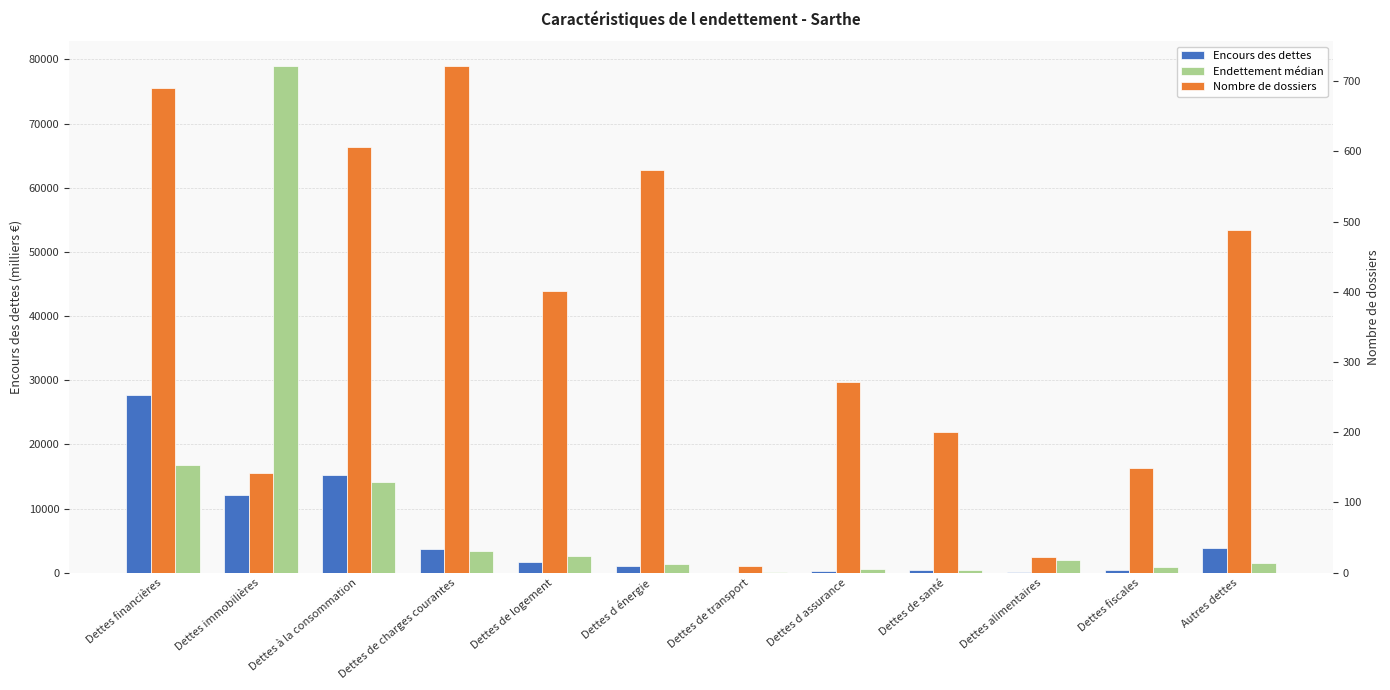

The value of Encours des dettes at Dettes alimentaires is 53.7. True or false?

True